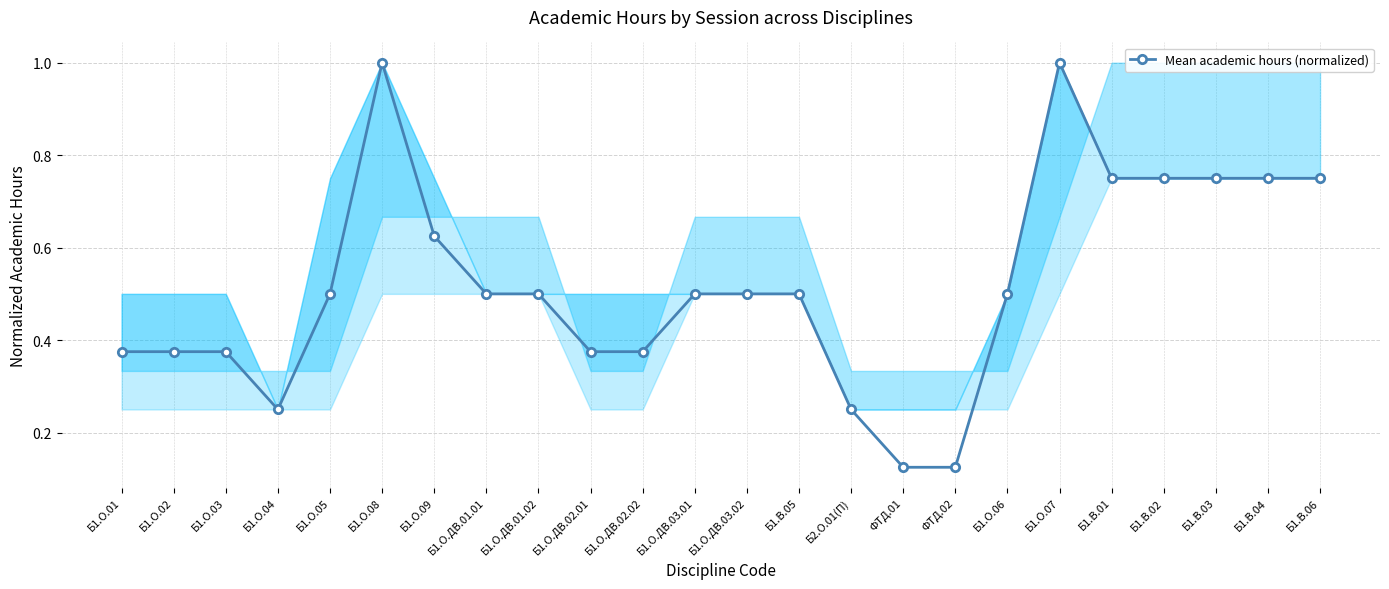

What is the label of the 22nd point from the right?

Б1.О.03